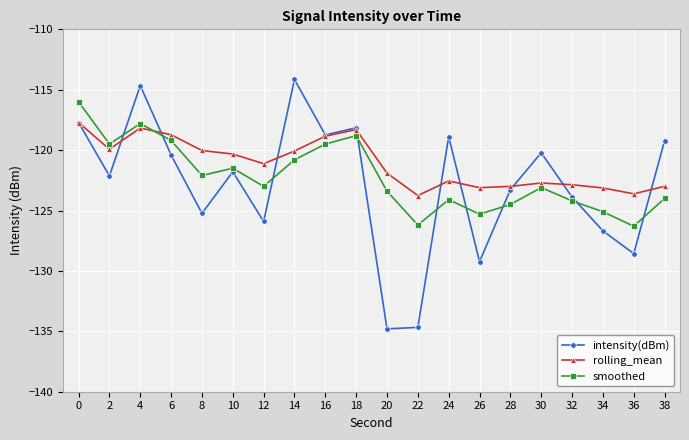

List the series in order of their overall mean, lowest first.

intensity(dBm), smoothed, rolling_mean